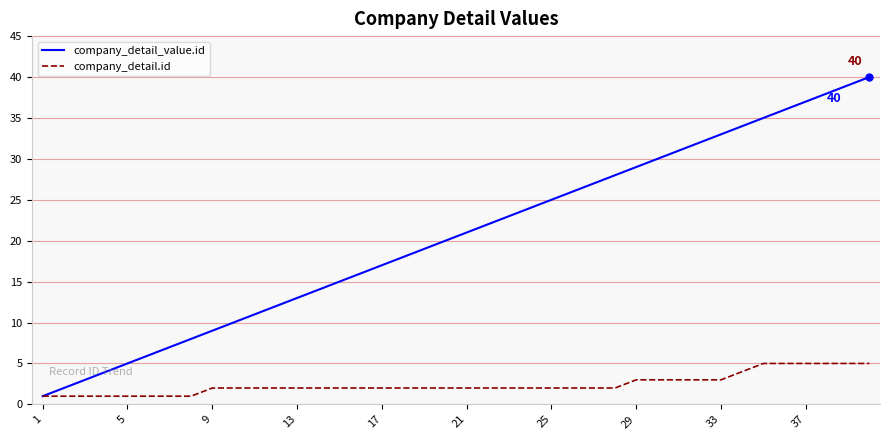

Which series has the widest spread of values?

company_detail_value.id